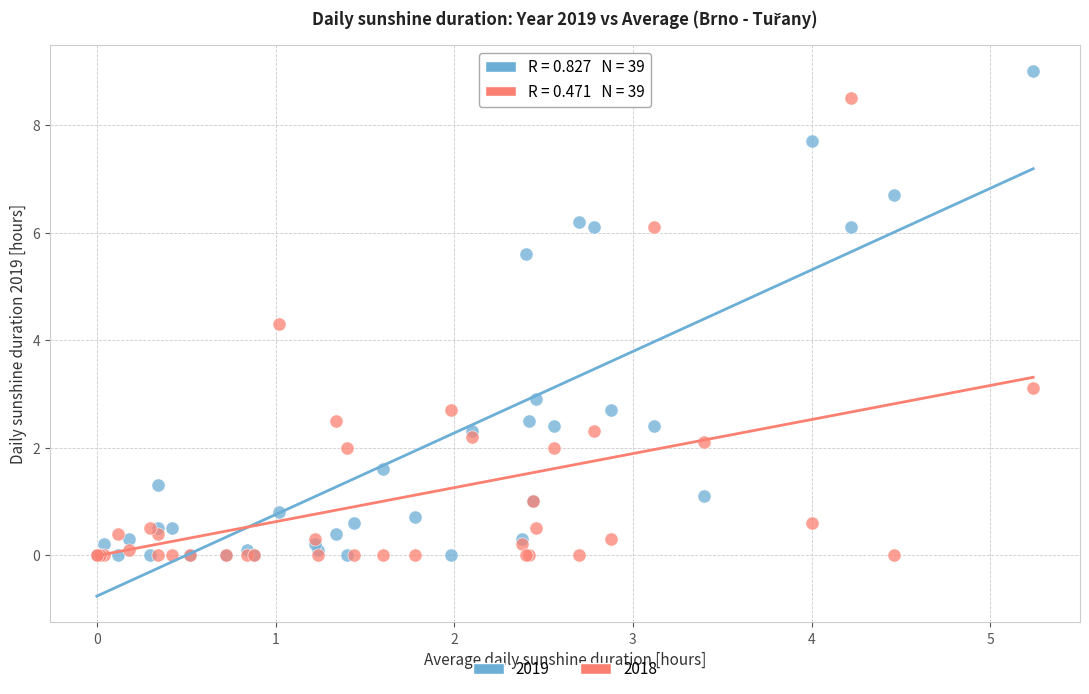

Across all series, what Y value is closest to 4?

4.3